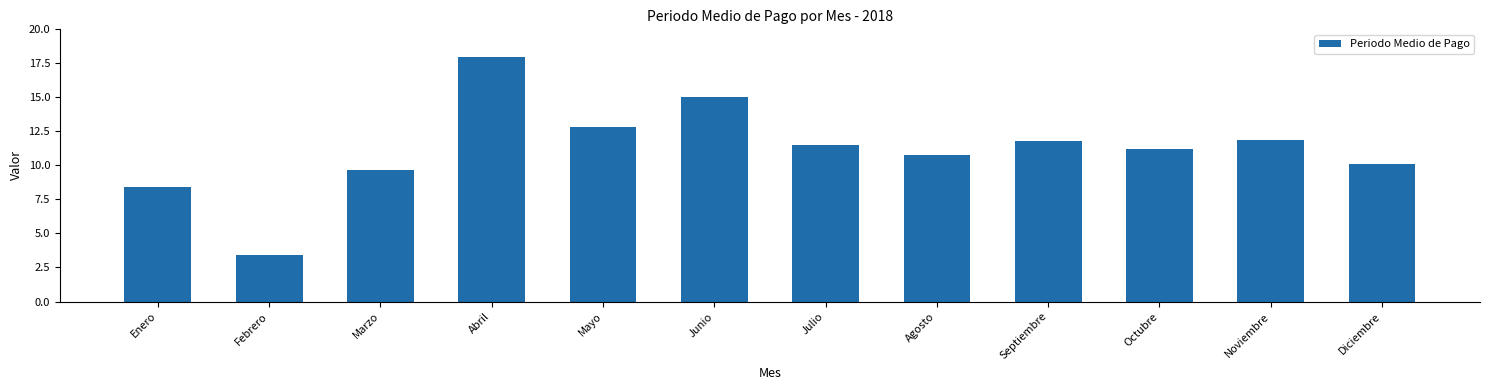

Reading left to right, list all the values displayed in this chart.

8.4	3.4	9.7	18.0	12.8	15.0	11.5	10.8	11.8	11.2	11.9	10.1